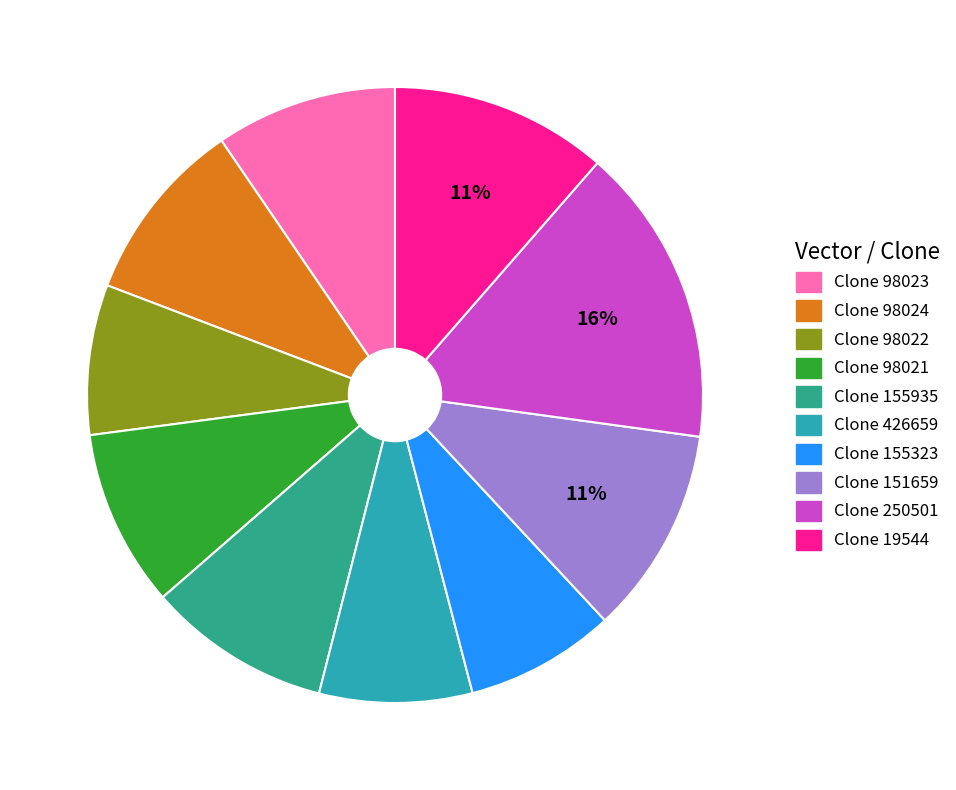

Is there any slice that represents more than half of the pie?

No